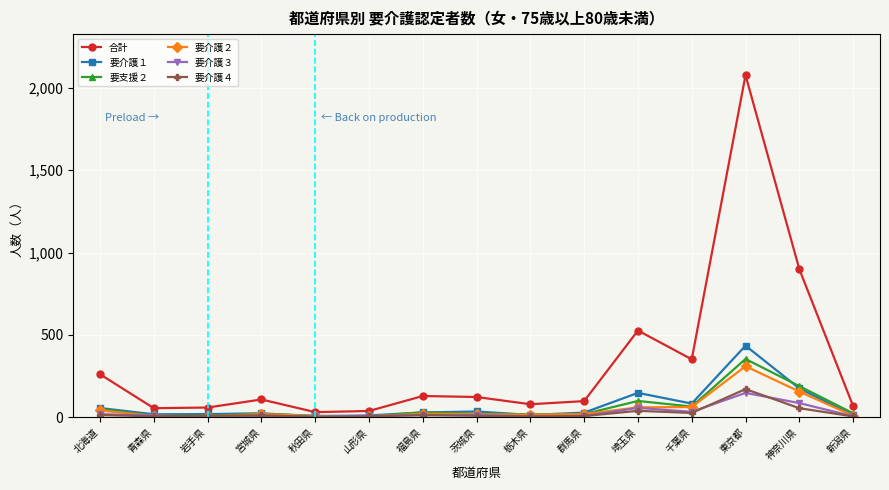

Between 青森県 and 埼玉県, which series saw the biggest shift?

合計